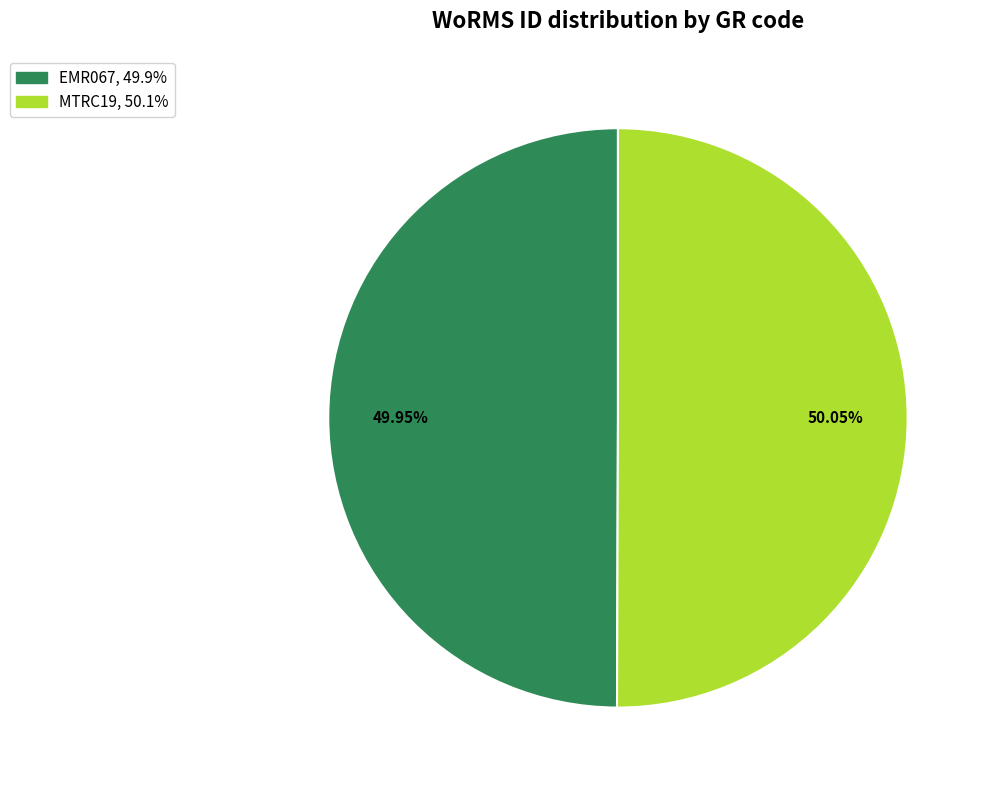

Do EMR067 and MTRC19 together represent more than half of the pie?

Yes